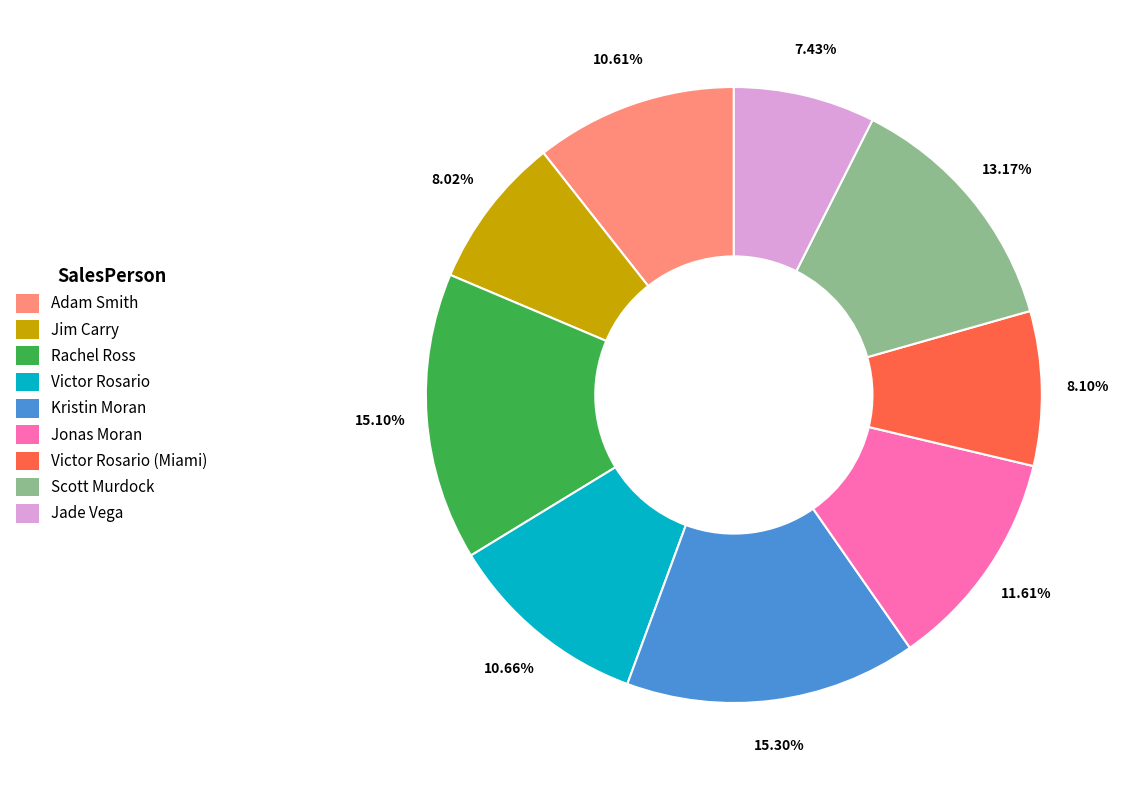

Count the number of slices in the pie.

9